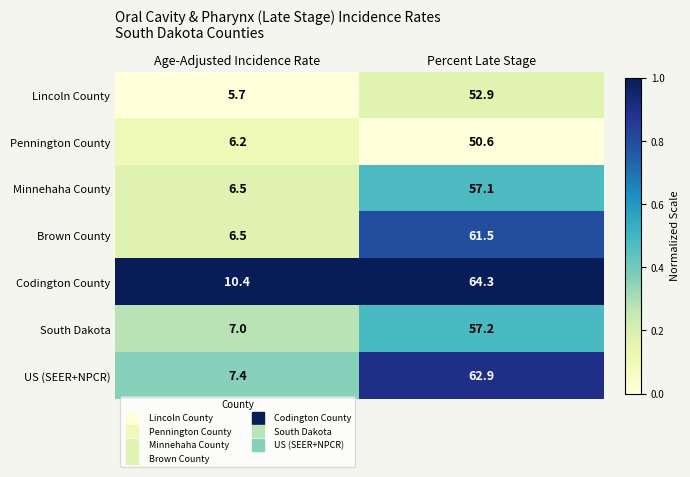

Count the number of categories in the chart.

2